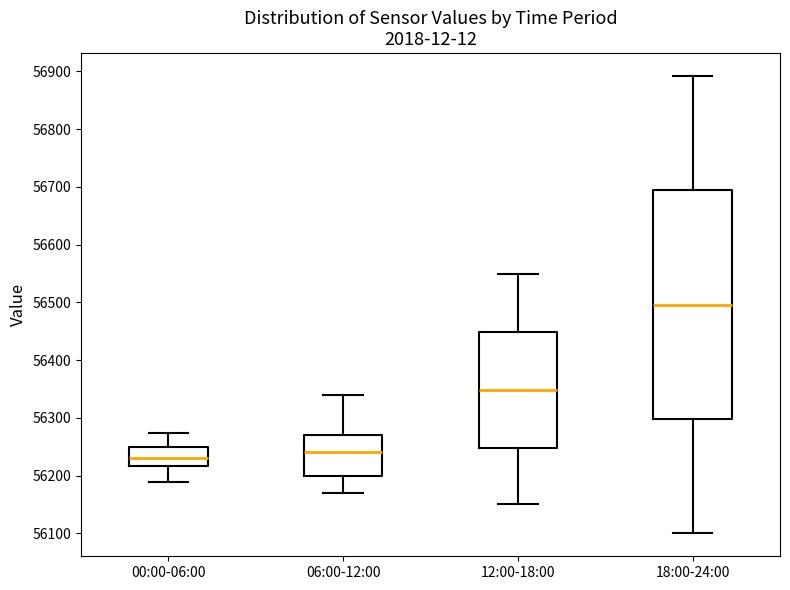

Where does the upper whisker of the box for 00:00-06:00 end on the y-axis? The values are not printed on the chart, so give them approximately, as read against the axis.

56270